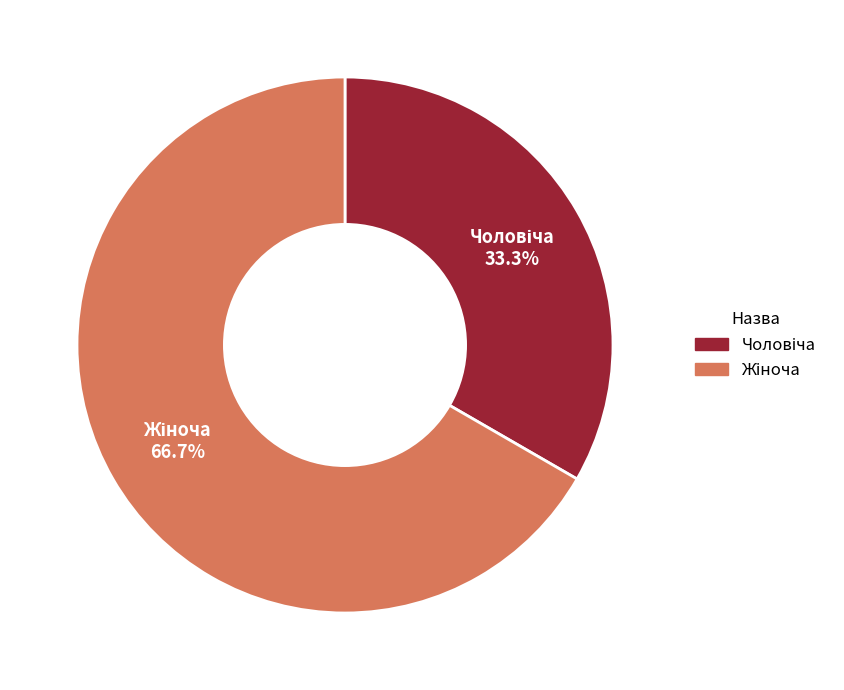

Is there a majority slice in this chart?

Yes